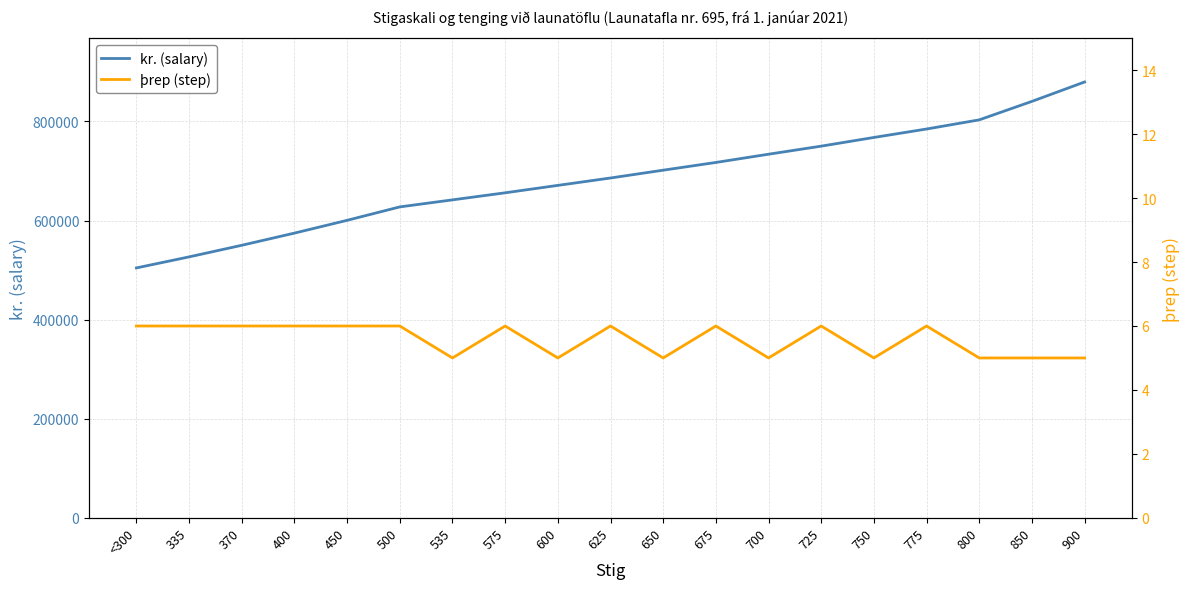

What is the value of the kr. (salary) point at the 10th from the left?

685826